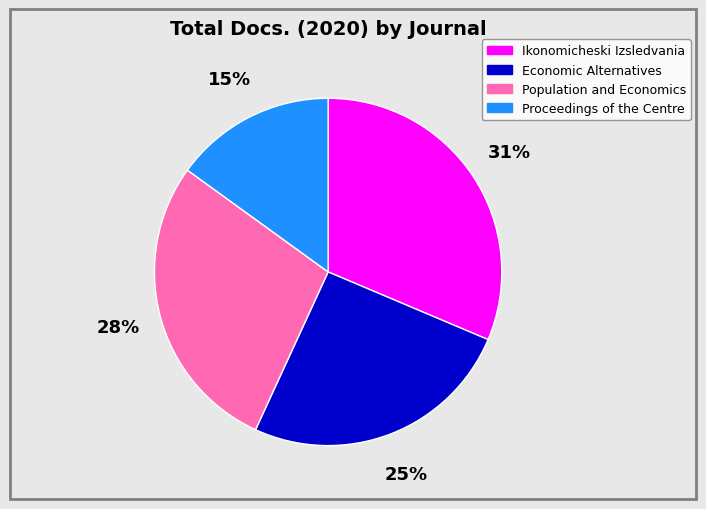

Is there any slice that represents more than half of the pie?

No